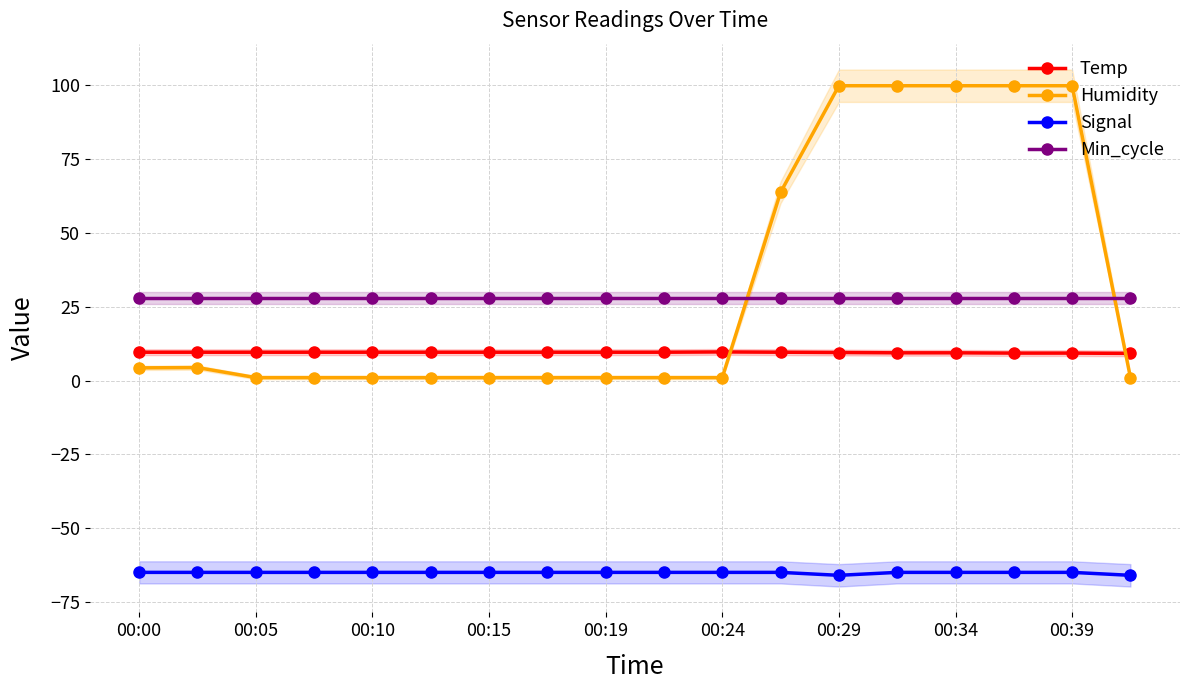

What is the sum of all Signal values?

-1172.0